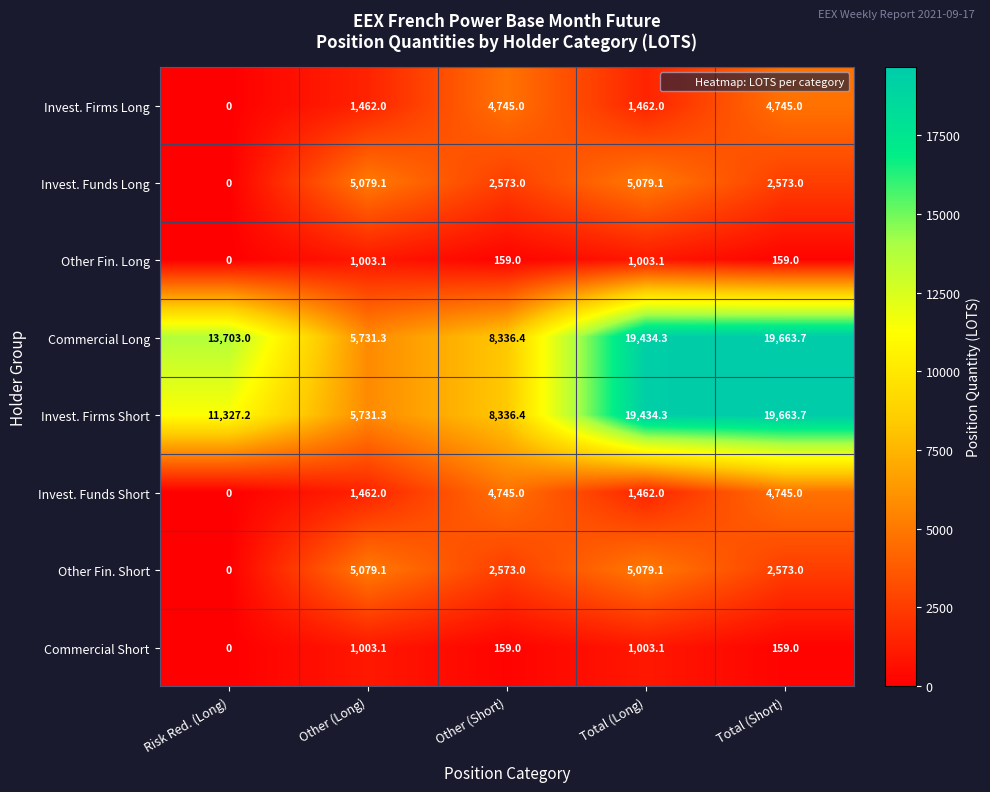

What is the sum of the Invest. Firms Long values at Total (Long) and Other (Long)?

2924.0